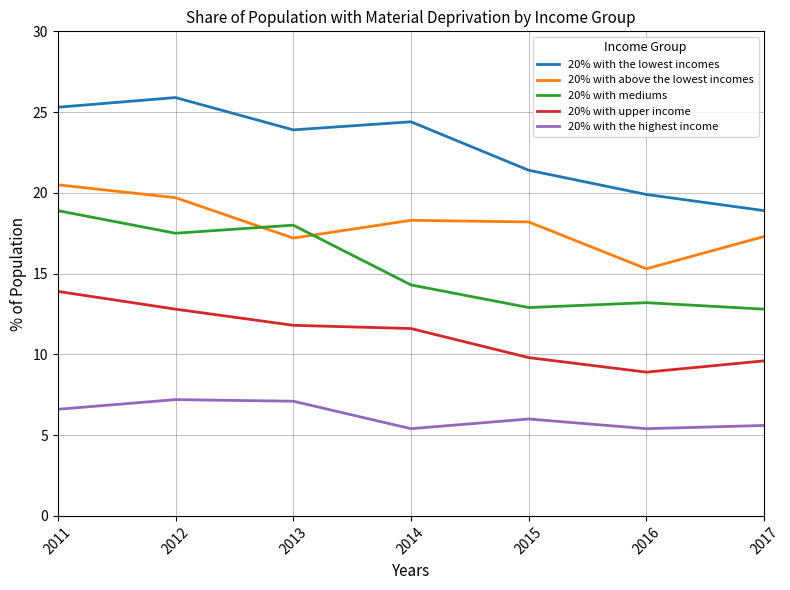

What is the smallest value displayed?

5.4